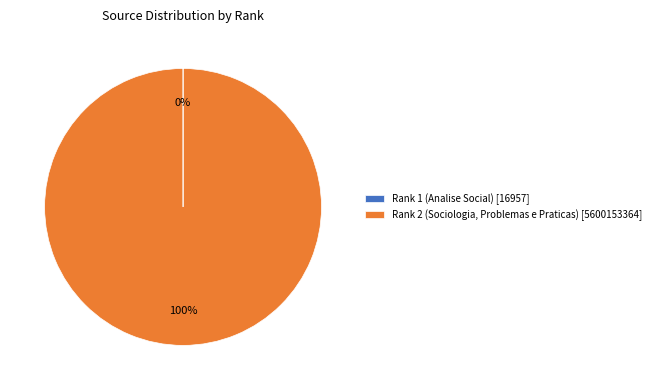

True or false: Rank 2 (Sociologia, Problemas e Praticas) [5600153364] accounts for 86% of the total.

False